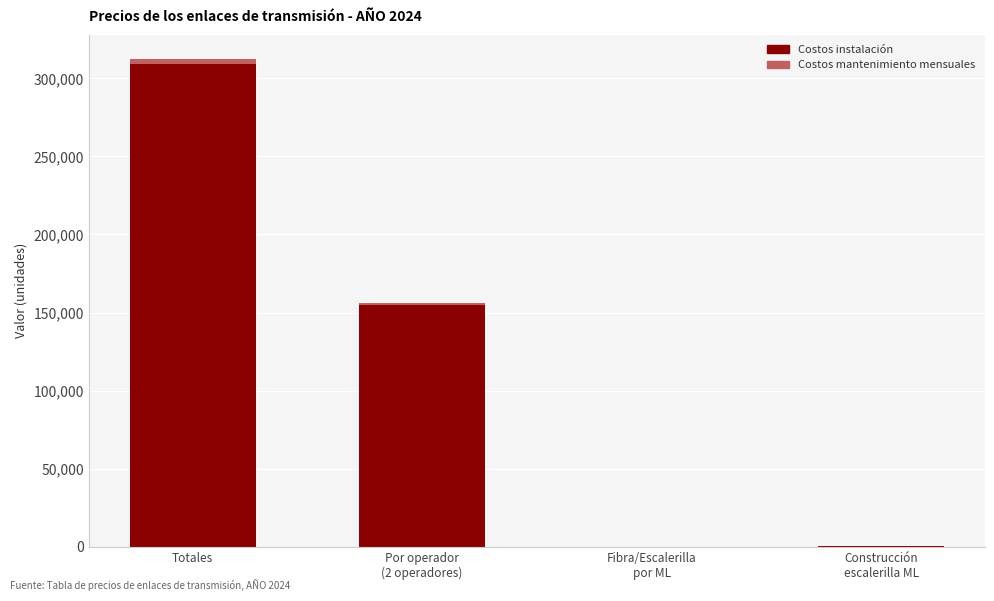

What is the approximate value of Costos instalación at Totales?

309121.3